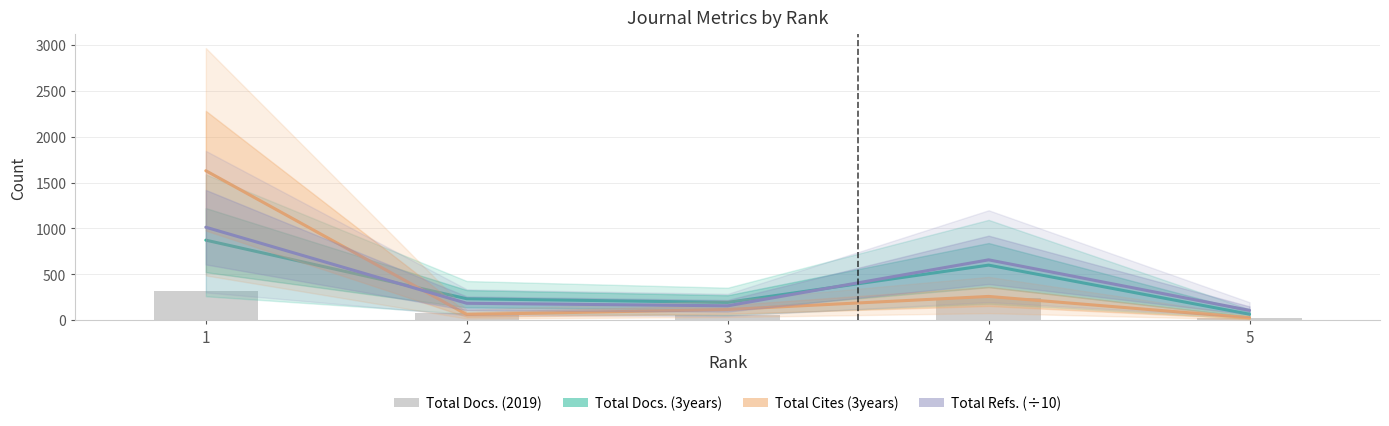

At how many categories does at least one series exceed 1297?

1